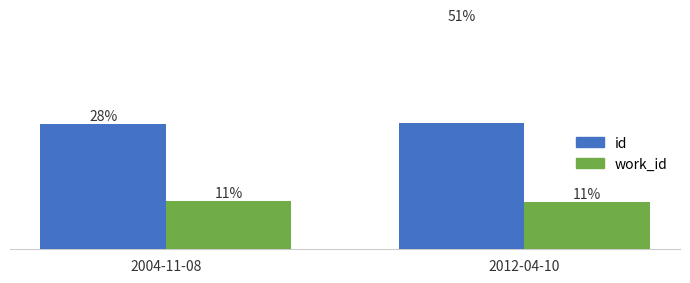

Where is id nearest to the value 30577?

2004-11-08